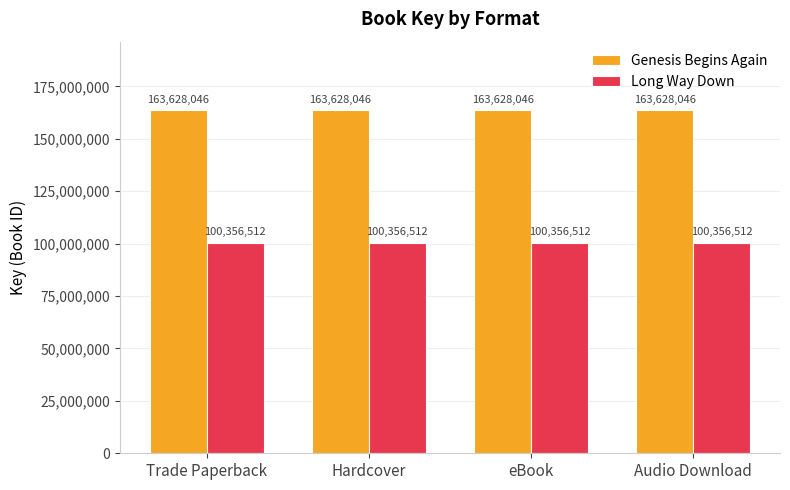

Which series has the largest total across all categories?

Genesis Begins Again